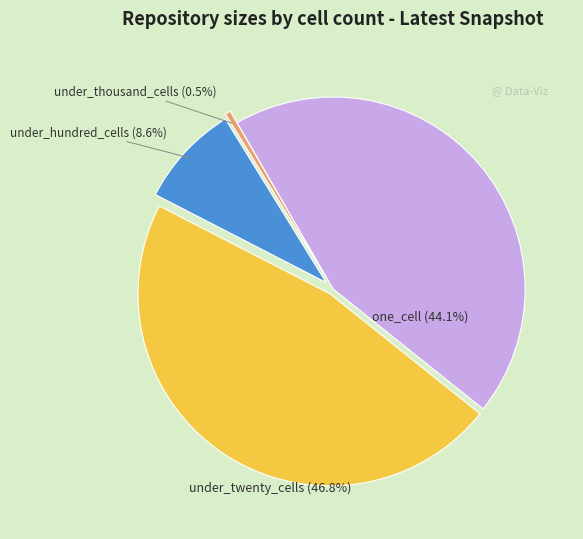

Does any single category account for the majority?

No